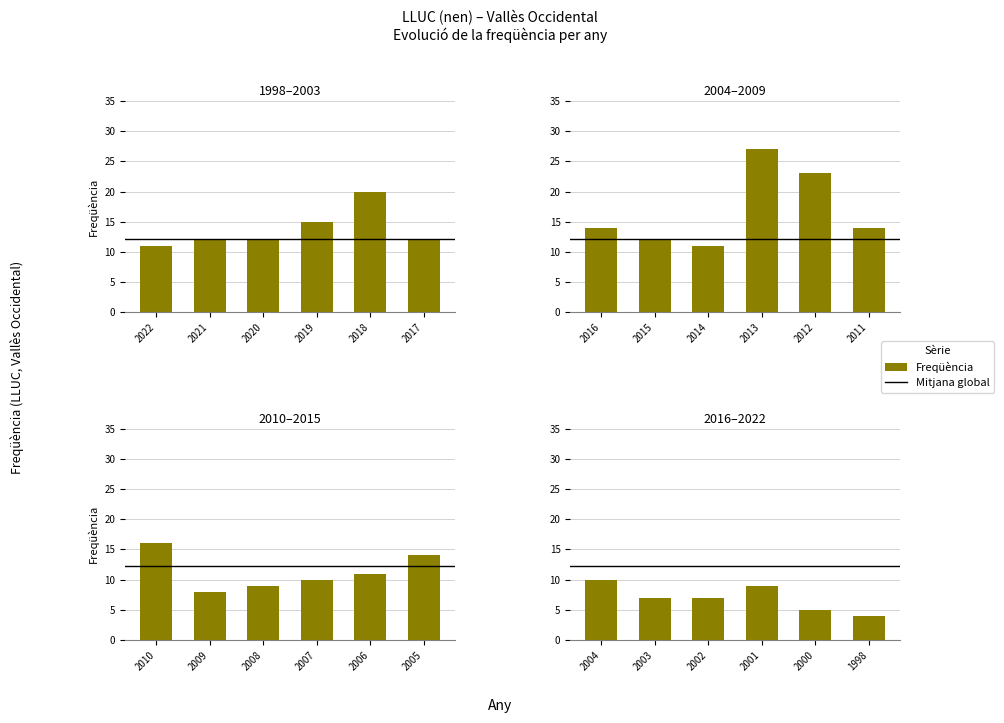

What is the value of the 4th bar from the left?

9